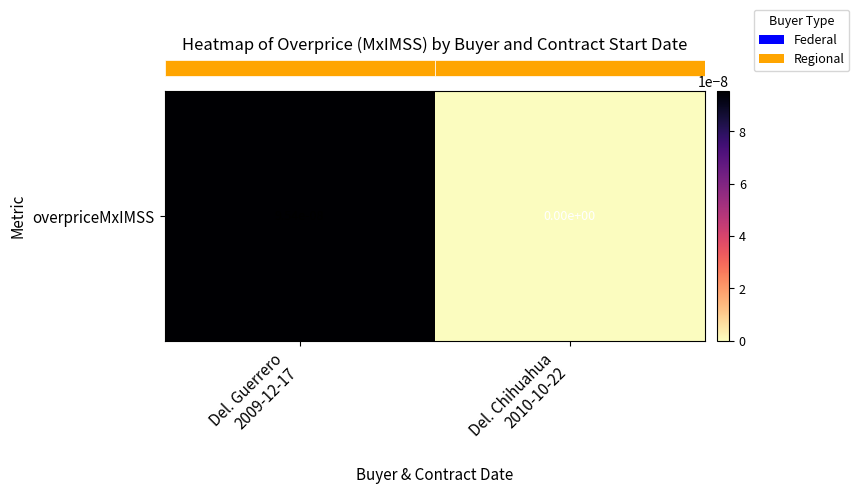

How many categories are shown in the chart?

2